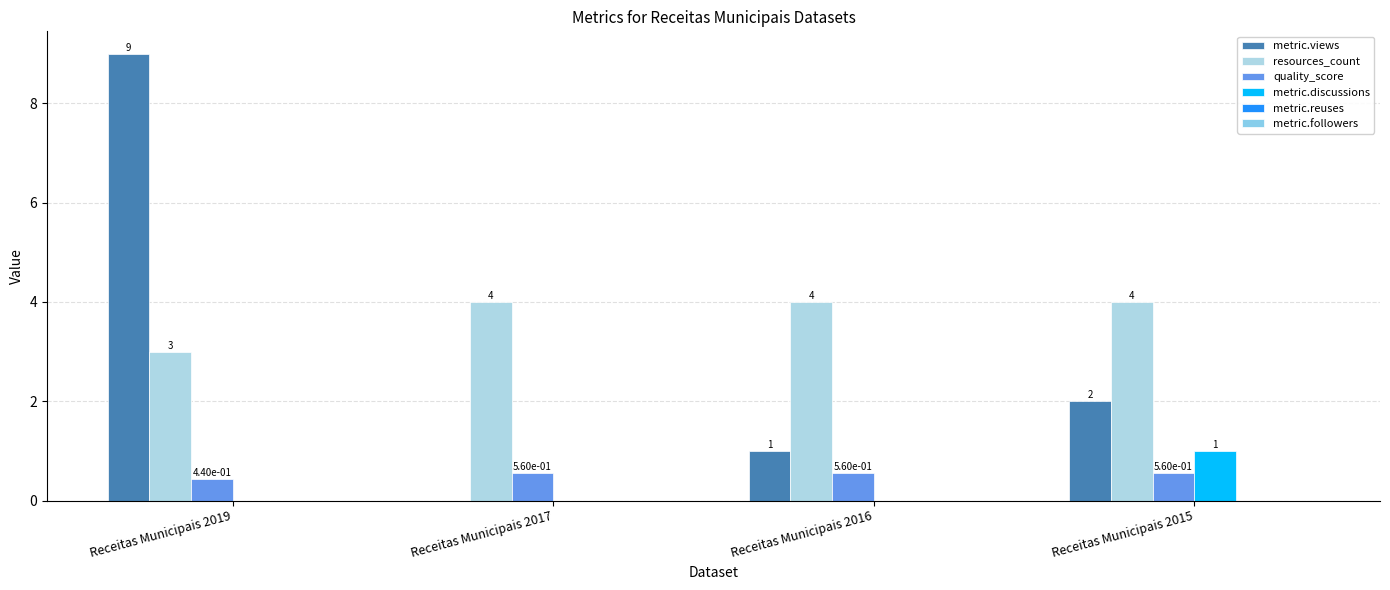

Rank the categories by metric.discussions value from highest to lowest.

Receitas Municipais 2015, Receitas Municipais 2019, Receitas Municipais 2017, Receitas Municipais 2016